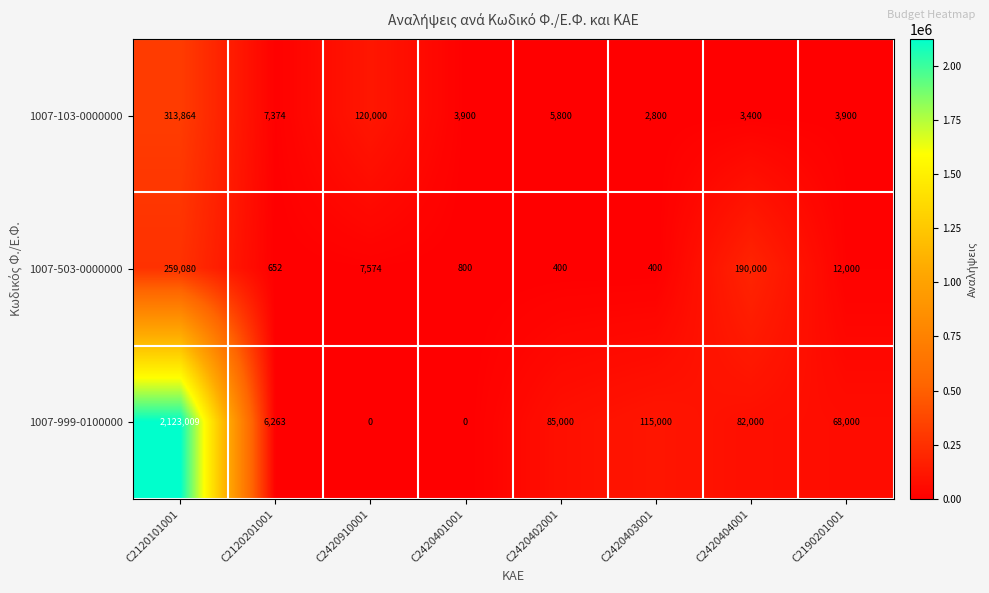

Which label corresponds to the largest value in the chart?

C2120101001